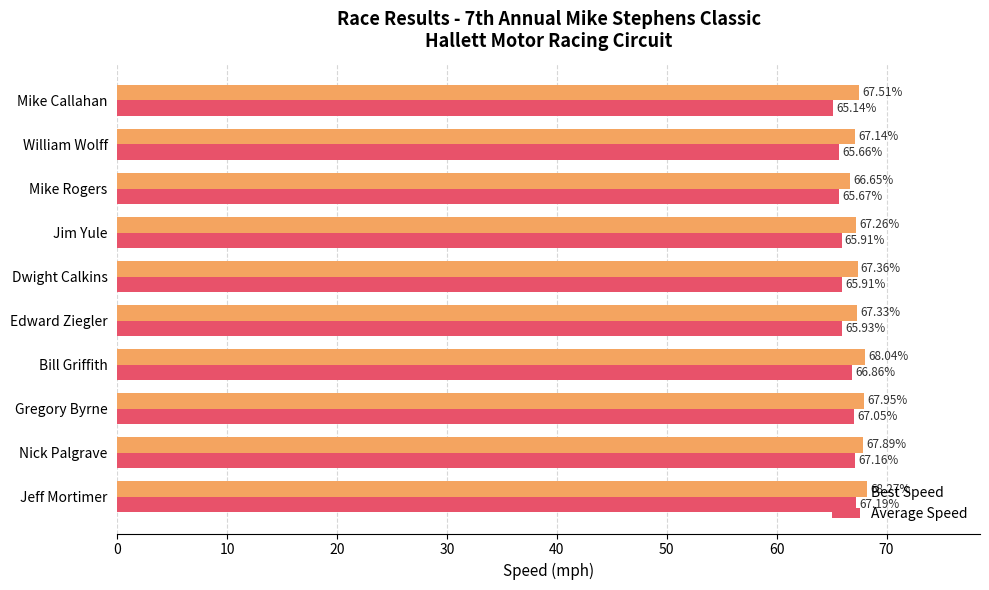

Which series has the widest spread of values?

Average Speed